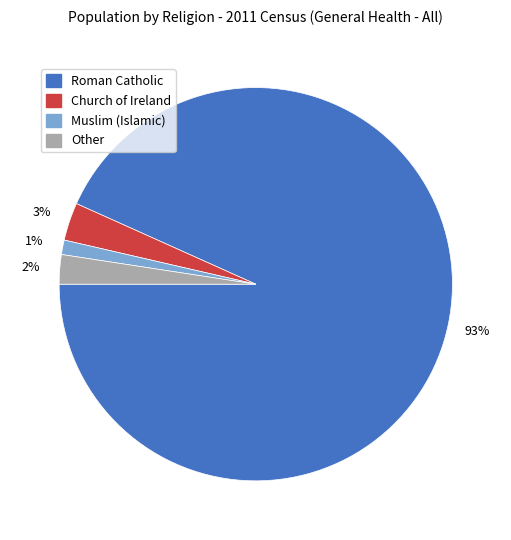

Is there any slice that represents more than half of the pie?

Yes